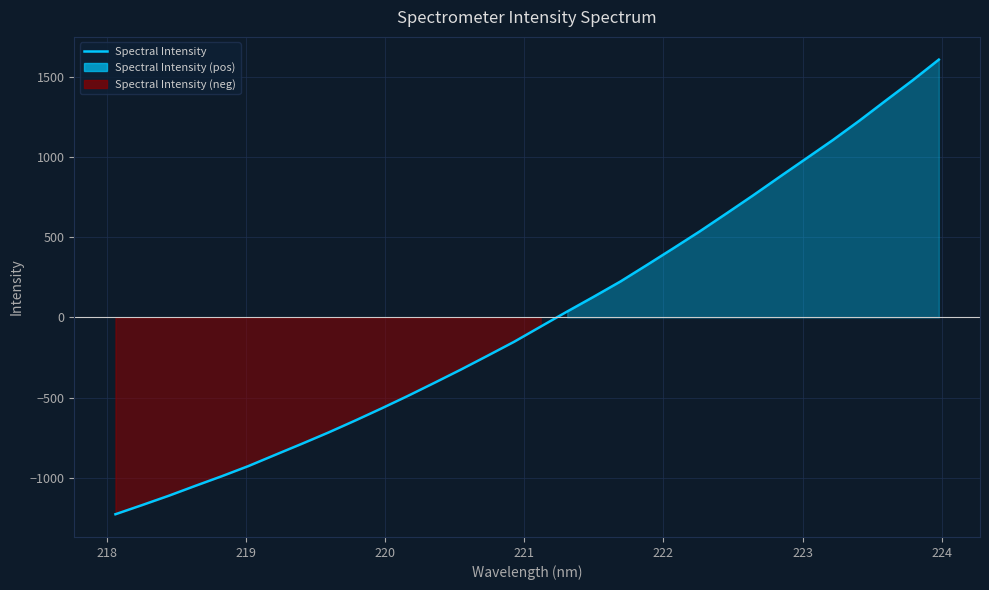

What is the value of the 7th point from the left?

-857.0